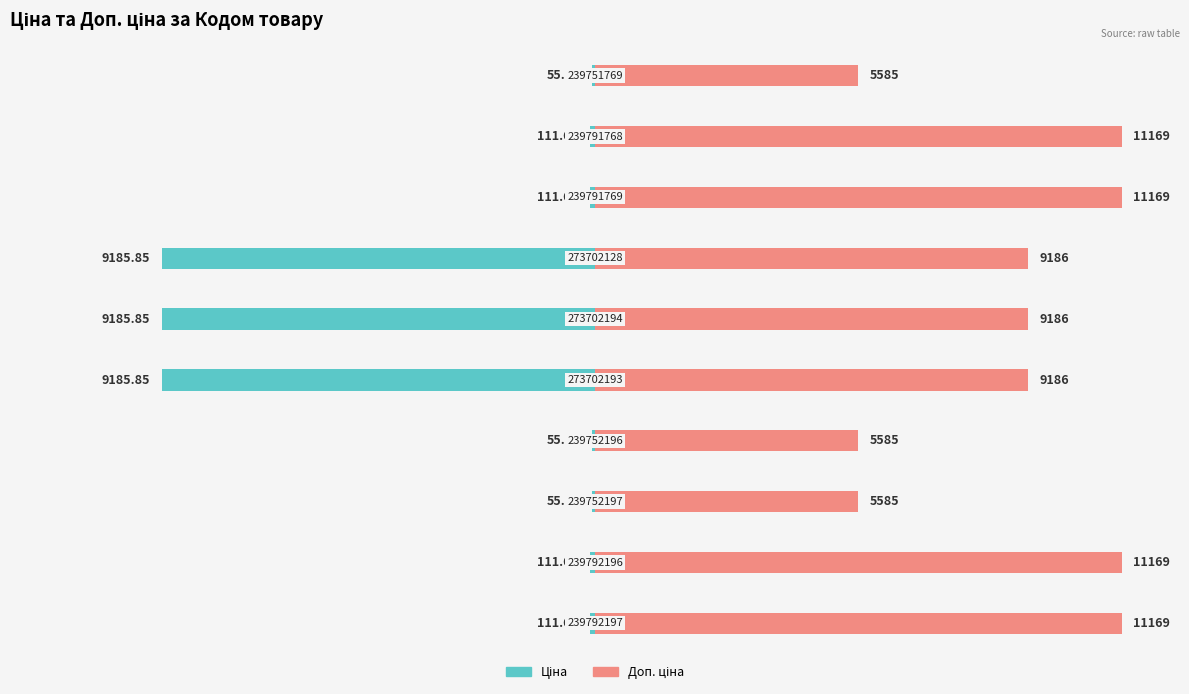

At 6, list the series in order from smallest to largest.

Ціна, Доп. ціна